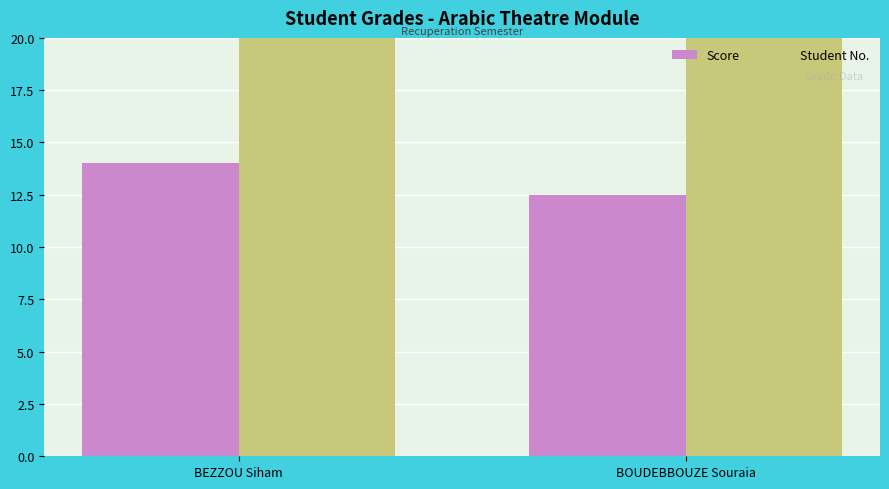

How many bars are there in total?

4